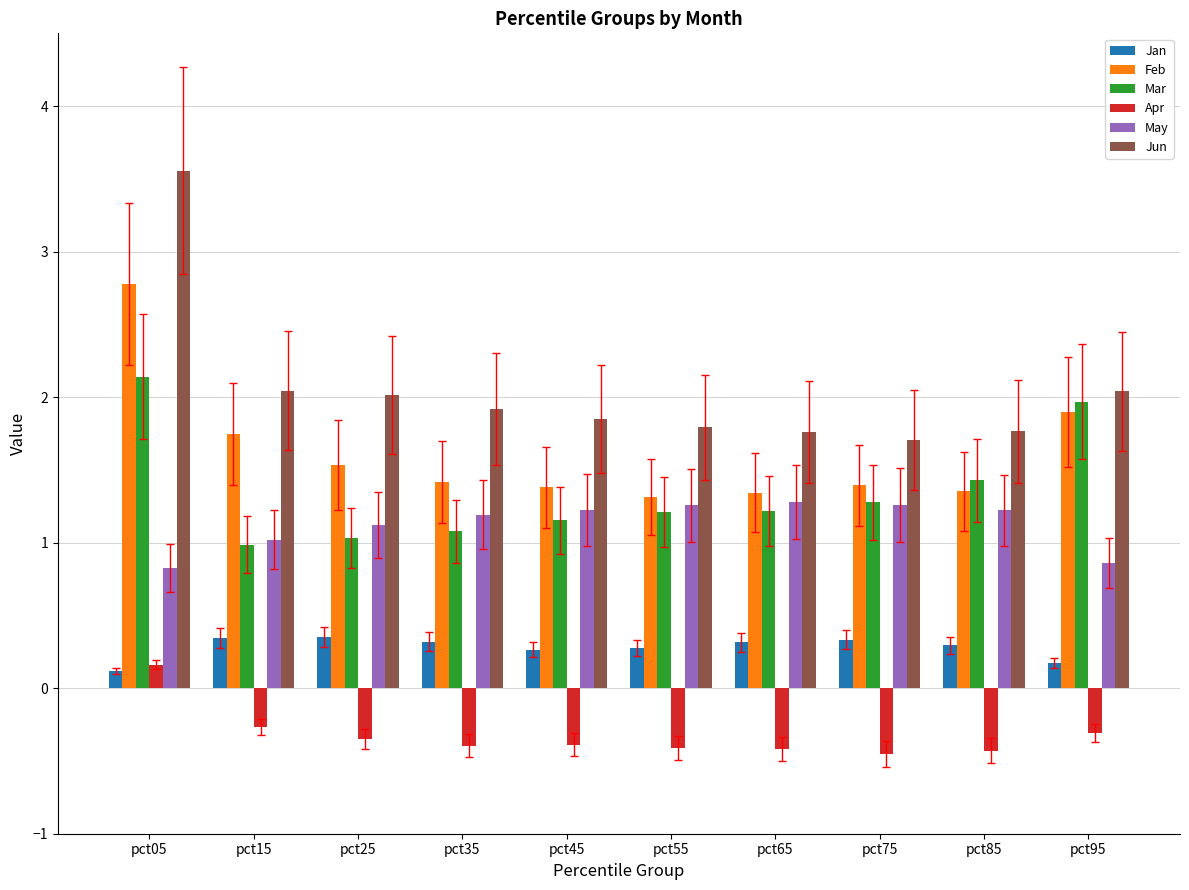

What is the spread (max minus min) of values at pct35?

2.3